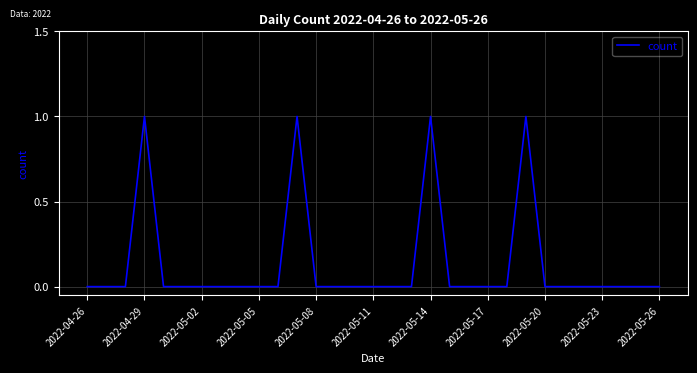

How many lines are shown in the chart?

1